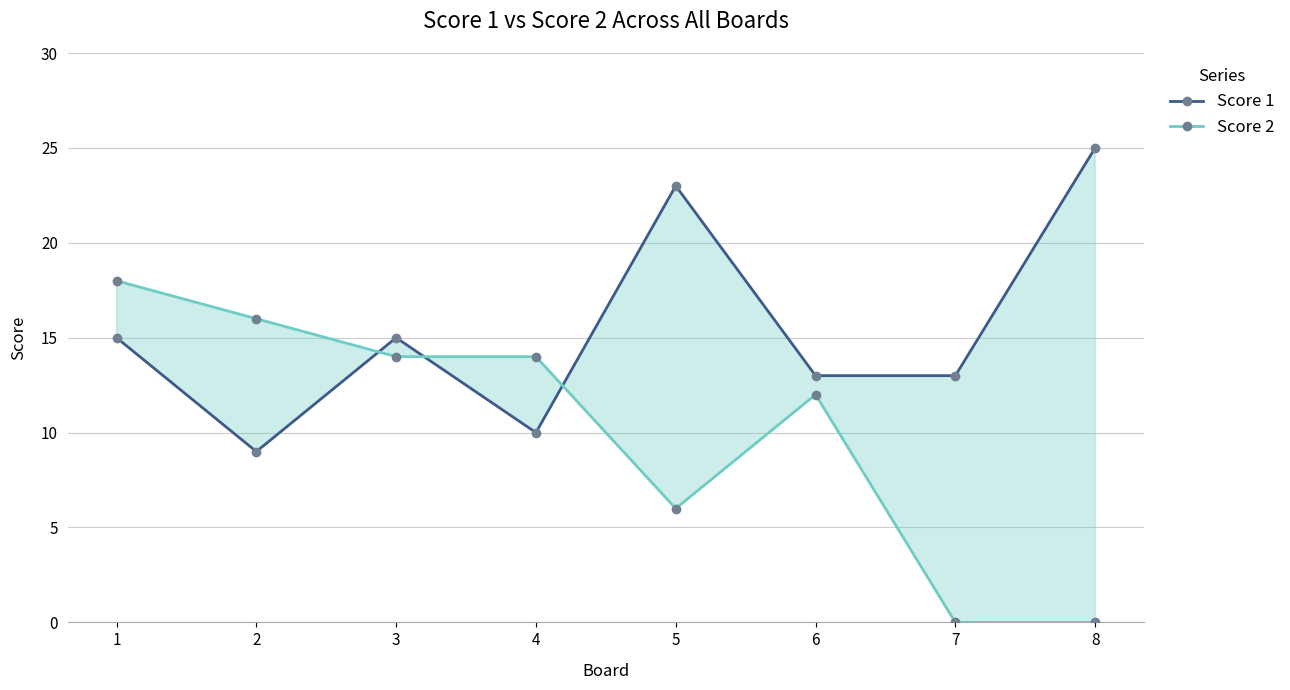

Between which two adjacent categories do Score 1 and Score 2 first intersect?

2 and 3